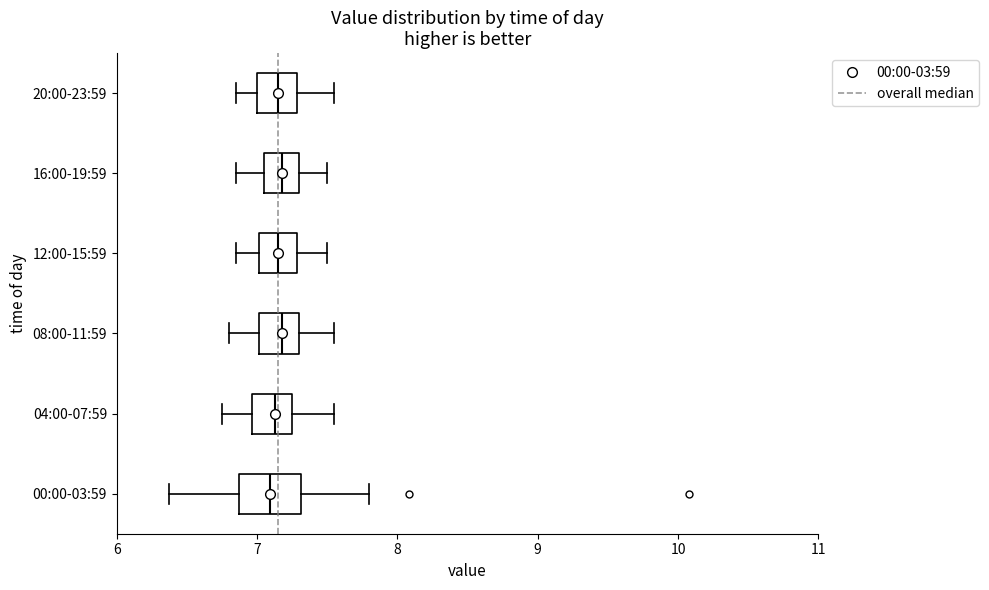

Where does the right whisker of the box for 04:00-07:59 end on the x-axis? The values are not printed on the chart, so give them approximately, as read against the axis.

7.6